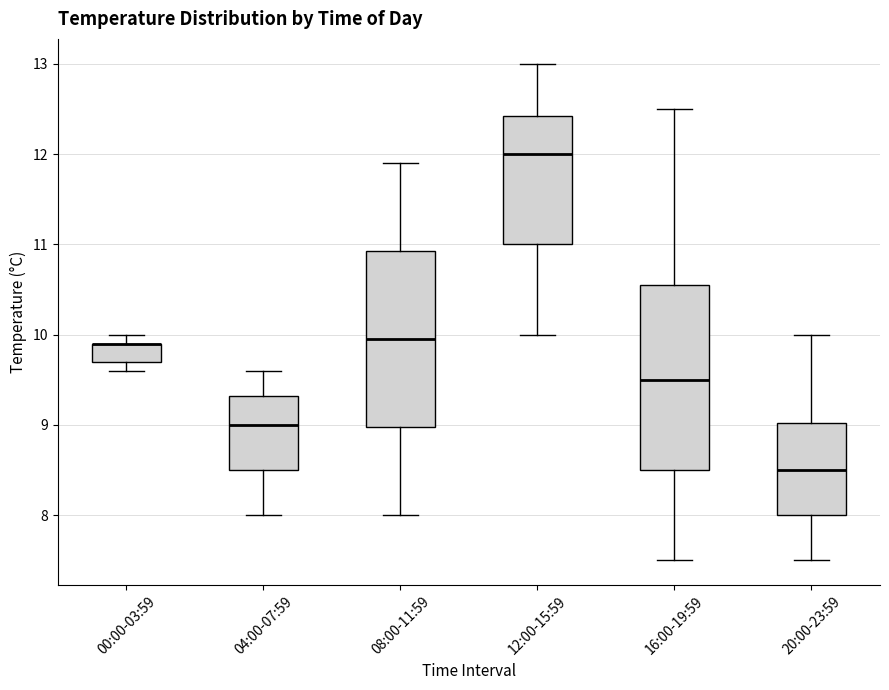

Reading left to right, read every box against the y-axis: the position of its median line, the range the box covers, and the ends of its whiskers. The values are not printed on the chart, so give them approximately, as read against the axis.

00:00-03:59: median 9.9 (drawn on the box's upper edge), box 9.7 to 9.9, whiskers 9.6 to 10.0
04:00-07:59: median 9.0, box 8.5 to 9.3, whiskers 8.0 to 9.6
08:00-11:59: median 10.0, box 9.0 to 10.9, whiskers 8.0 to 11.9
12:00-15:59: median 12.0, box 11.0 to 12.4, whiskers 10.0 to 13.0
16:00-19:59: median 9.5, box 8.5 to 10.6, whiskers 7.5 to 12.5
20:00-23:59: median 8.5, box 8.0 to 9.0, whiskers 7.5 to 10.0